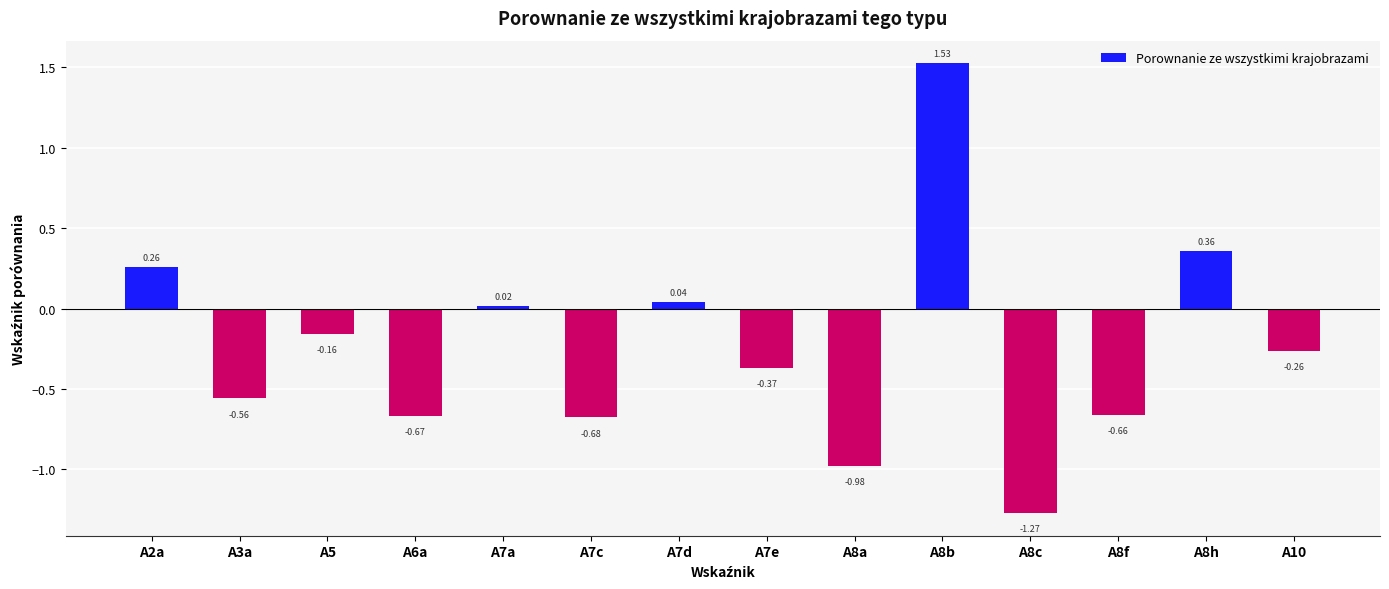

Where does the data first go above 0?

A2a